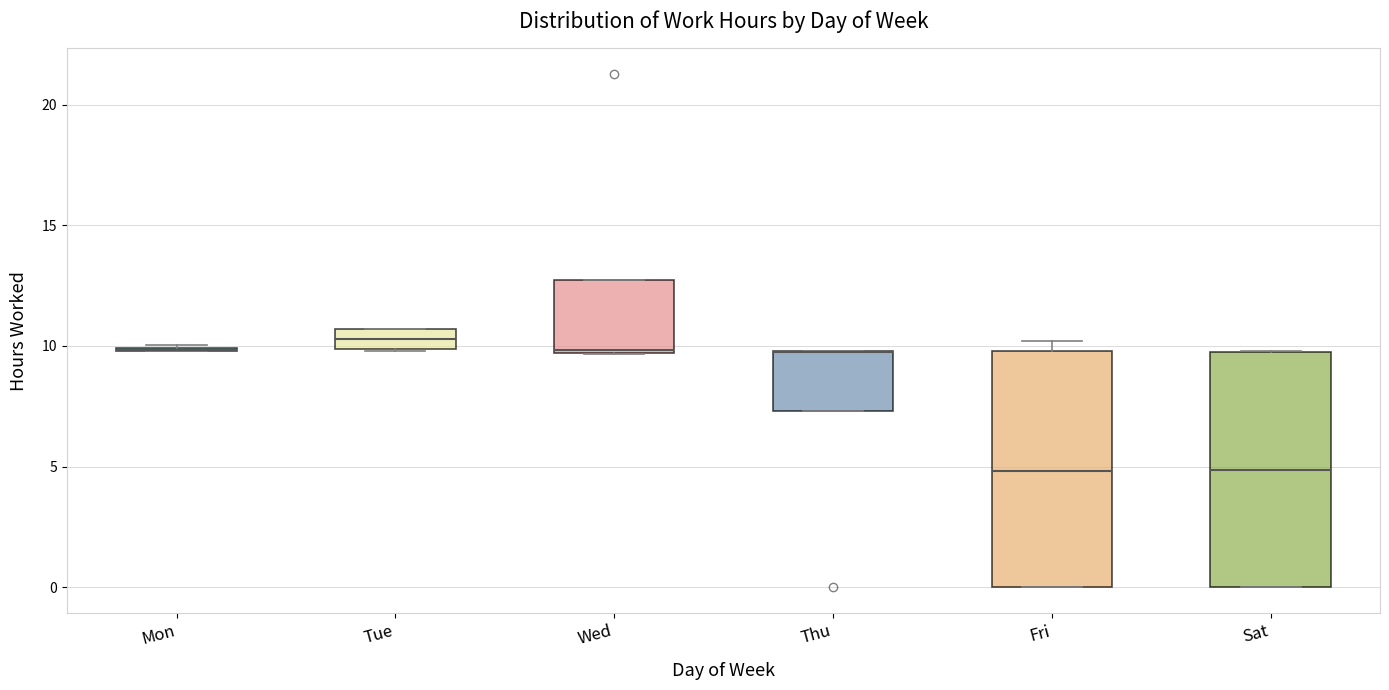

Reading left to right, read every box against the y-axis: the position of its median line, the range the box covers, and the ends of its whiskers. The values are not printed on the chart, so give them approximately, as read against the axis.

Mon: box collapsed to a line at 10.0, whiskers 10.0 to 10.0
Tue: median 10.5 (inside the box), box 10.0 to 10.5, whiskers 10.0 to 10.5
Wed: median 10.0, box 9.5 to 12.5, whiskers 9.5 to 12.5
Thu: median 10.0 (drawn on the box's upper edge), box 7.5 to 10.0, whiskers 7.5 to 10.0
Fri: median 5.0, box 0.0 to 10.0, whiskers 0.0 to 10.0 (just above the box's upper edge)
Sat: median 5.0, box 0.0 to 10.0, whiskers 0.0 to 10.0